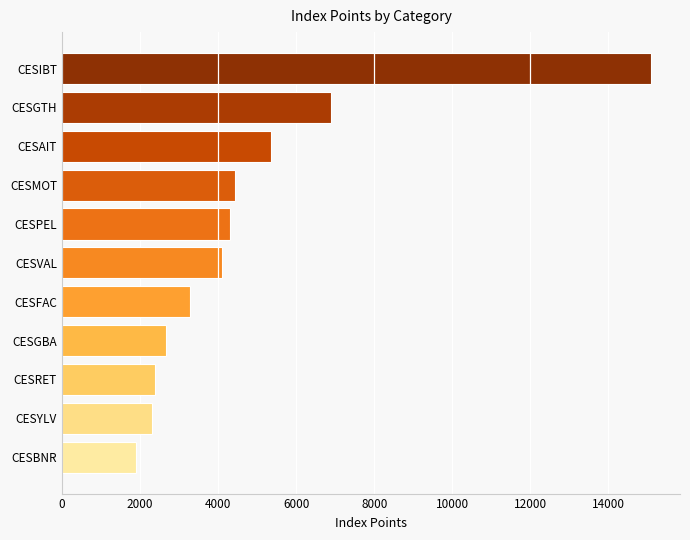

Reading bottom to top, what are all the values shown in this chart?

1899.8	2308.4	2384.0	2661.7	3272.2	4087.3	4301.9	4420.6	5365.2	6882.6	15080.3